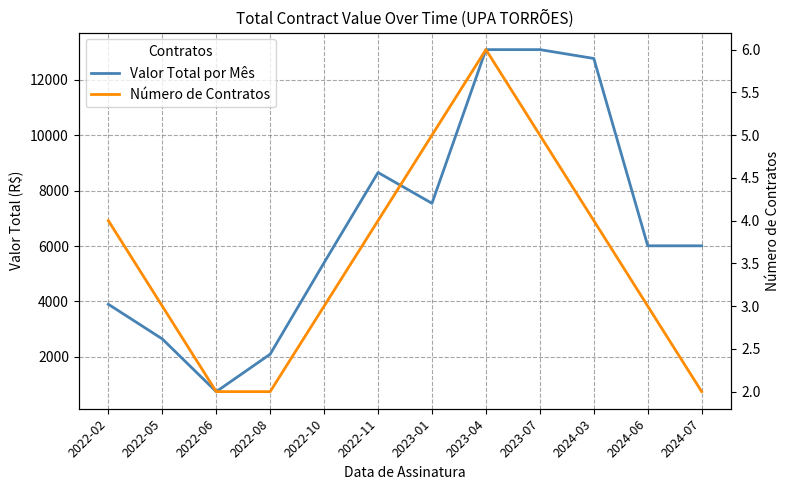

What is the average value of the Número de Contratos series?

3.6